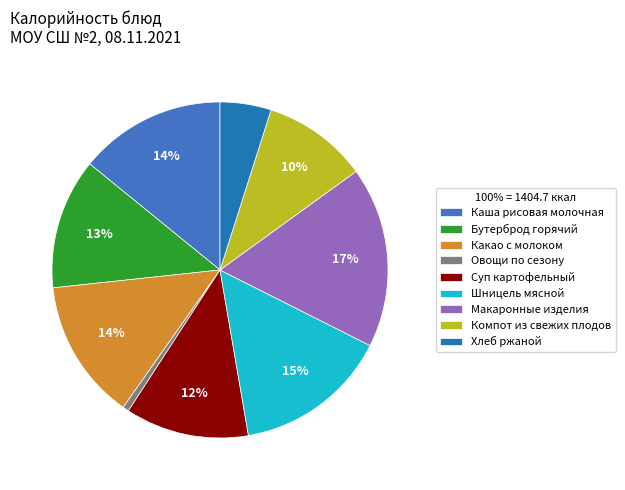

To the nearest percent, what is the difference between the Суп картофельный and Хлеб ржаной slice percentages?

7%